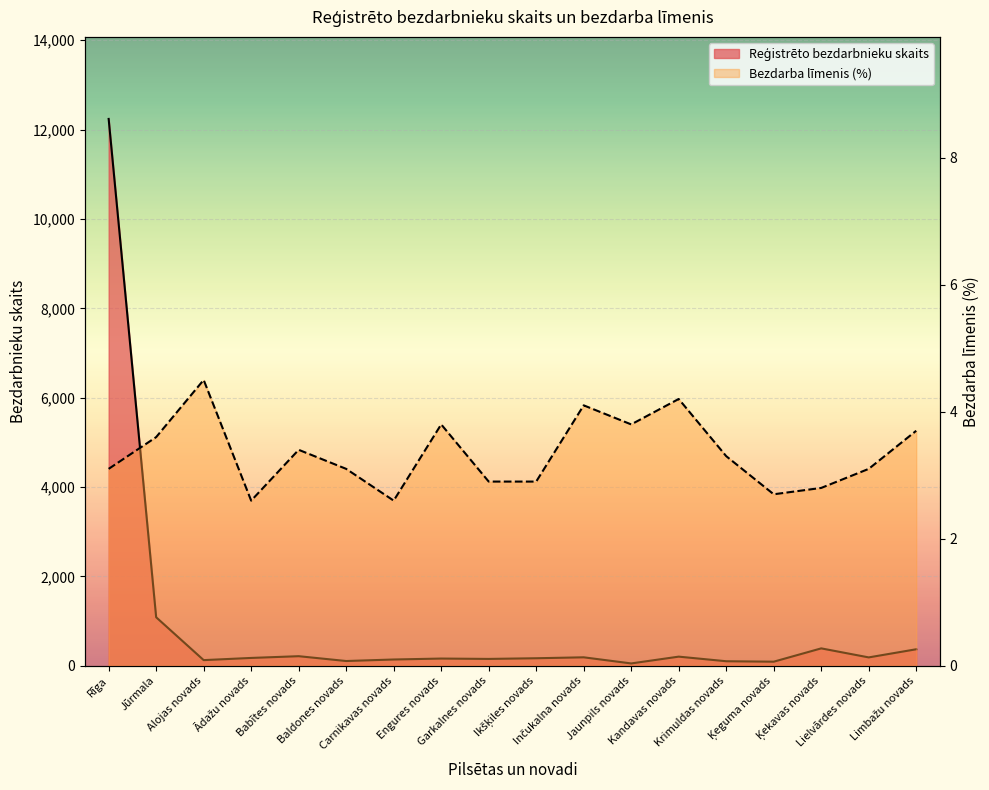

What position from the left is Limbažu novads?

18